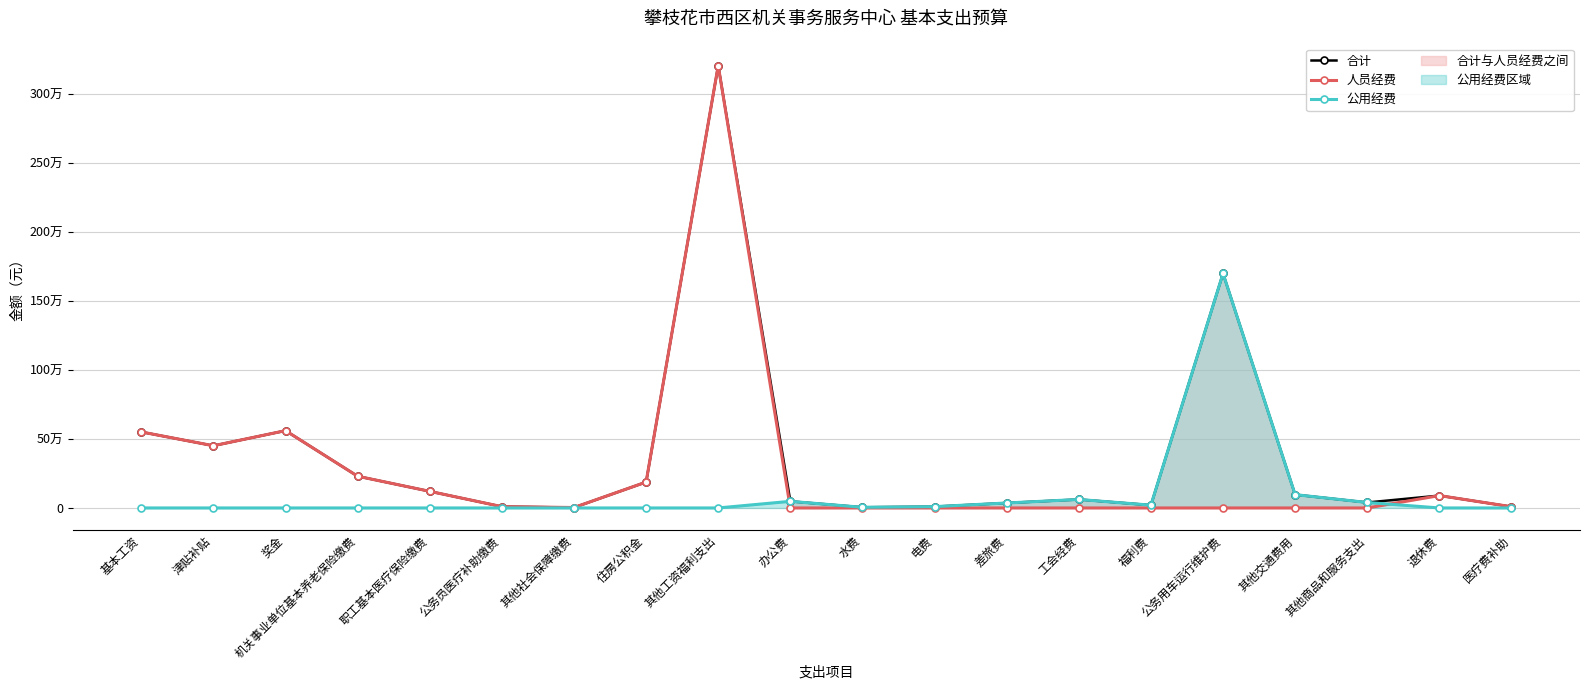

What is the sum of all 人员经费 values?

5419019.4